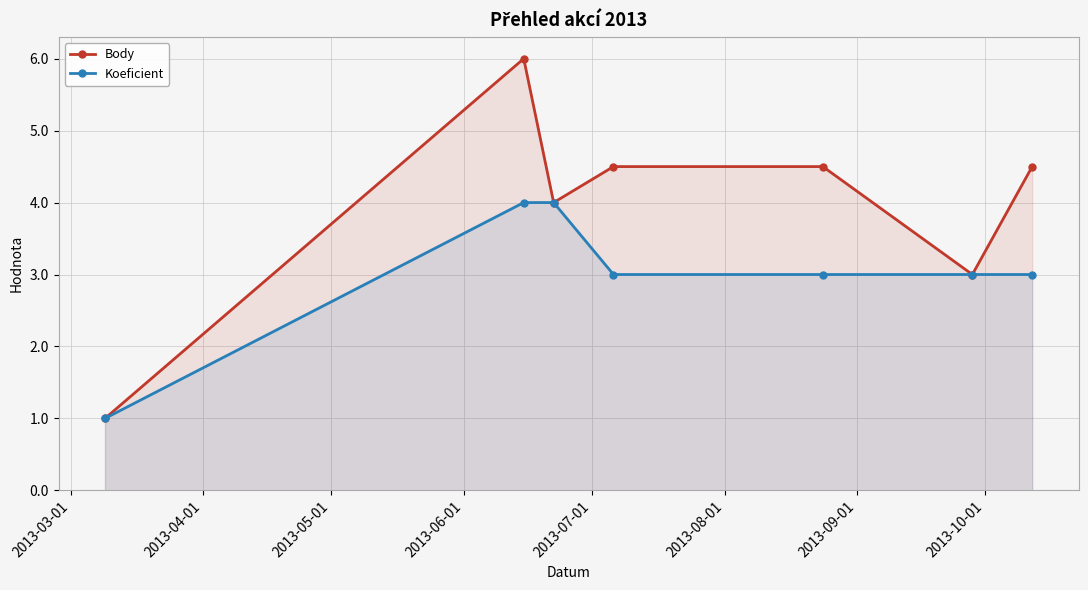

What are all the series names shown in the legend?

Body, Koeficient